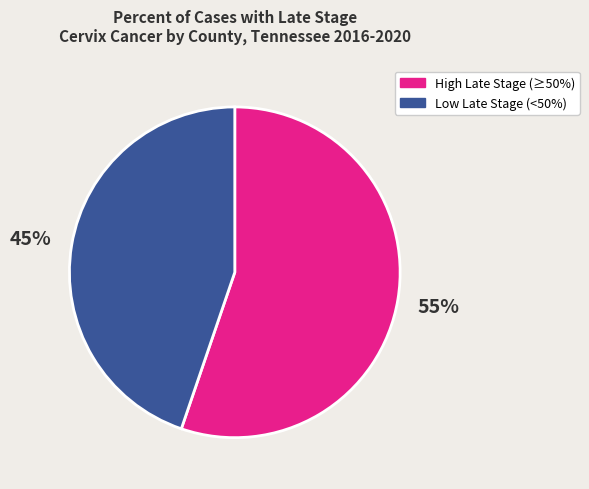

Is there a majority slice in this chart?

Yes